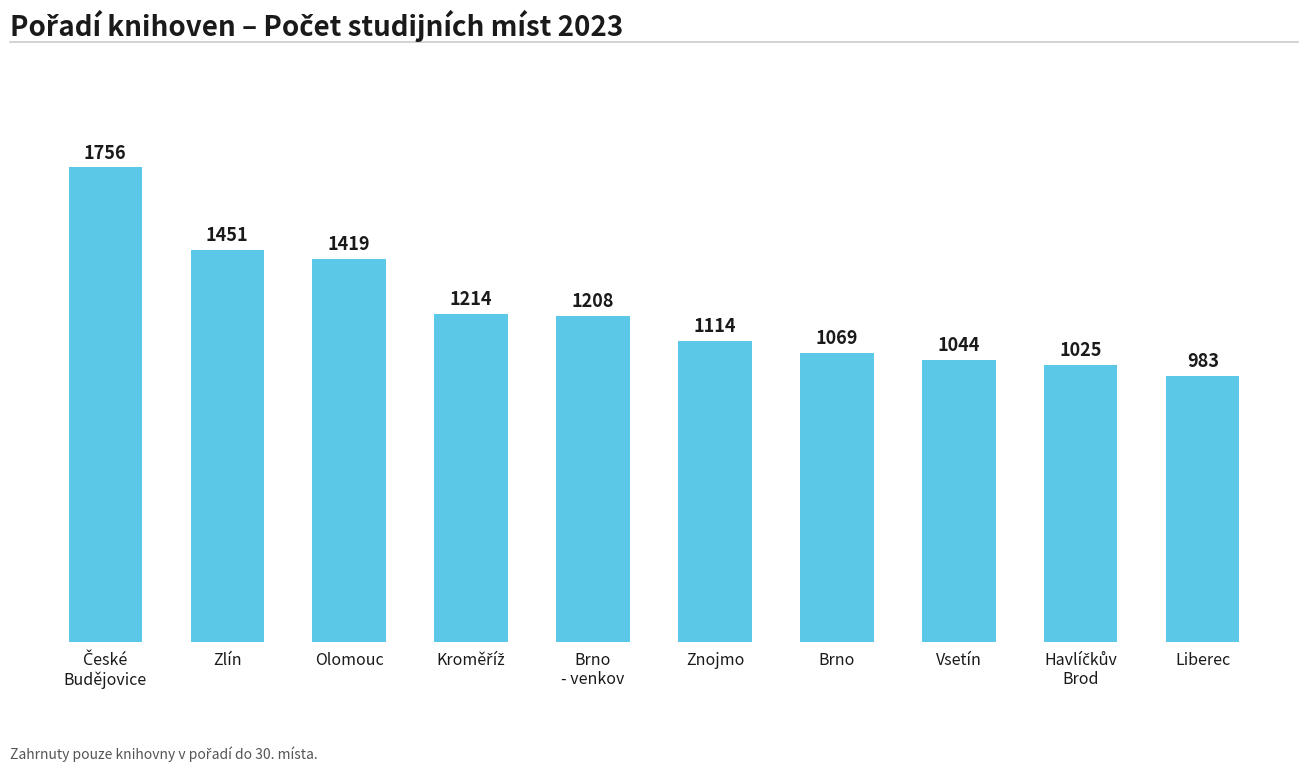

Reading left to right, transcribe all the data shown in this chart.

1756	1451	1419	1214	1208	1114	1069	1044	1025	983